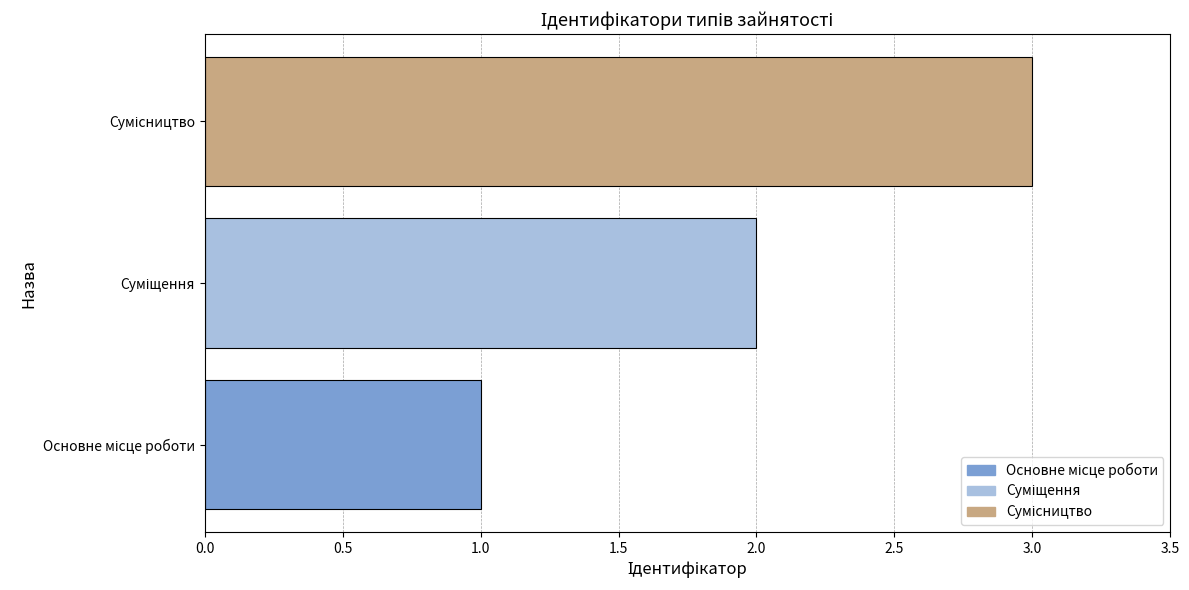

What is the sum of all values?

6